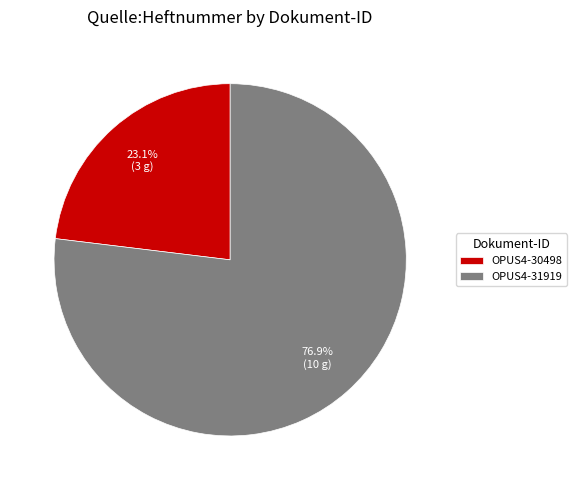

Combined, do OPUS4-31919 and OPUS4-30498 account for over 50%?

Yes